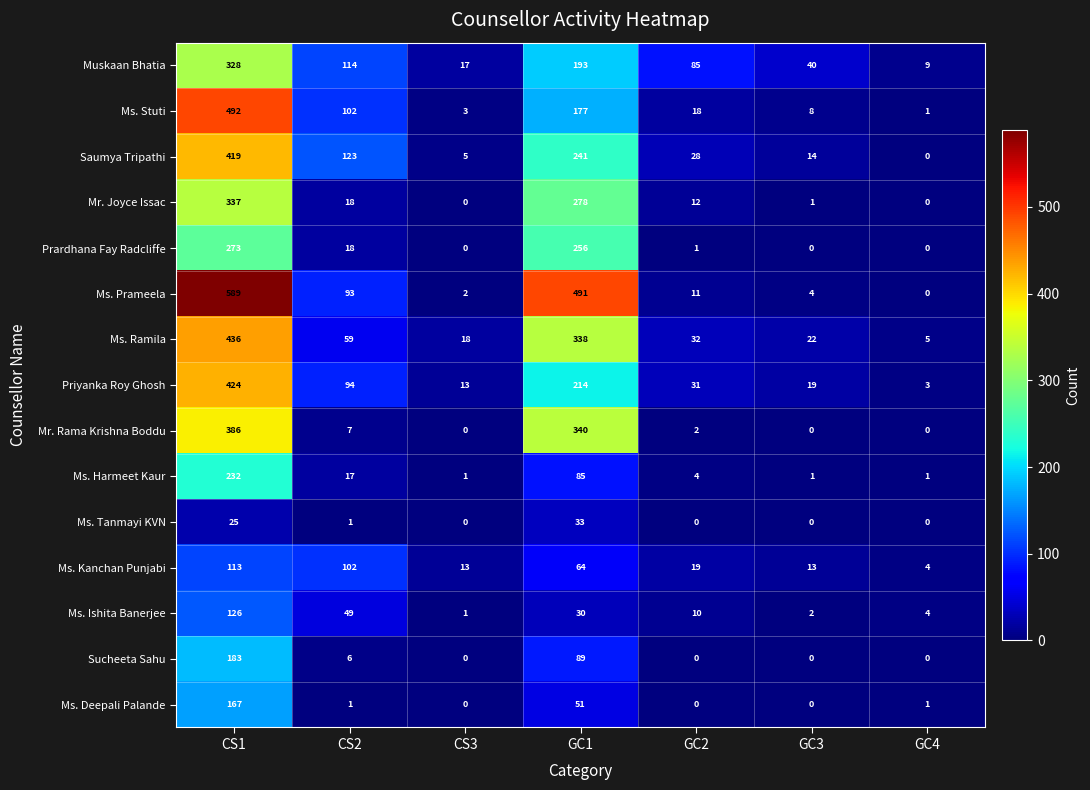

What is the spread (max minus min) of values at CS1?

564